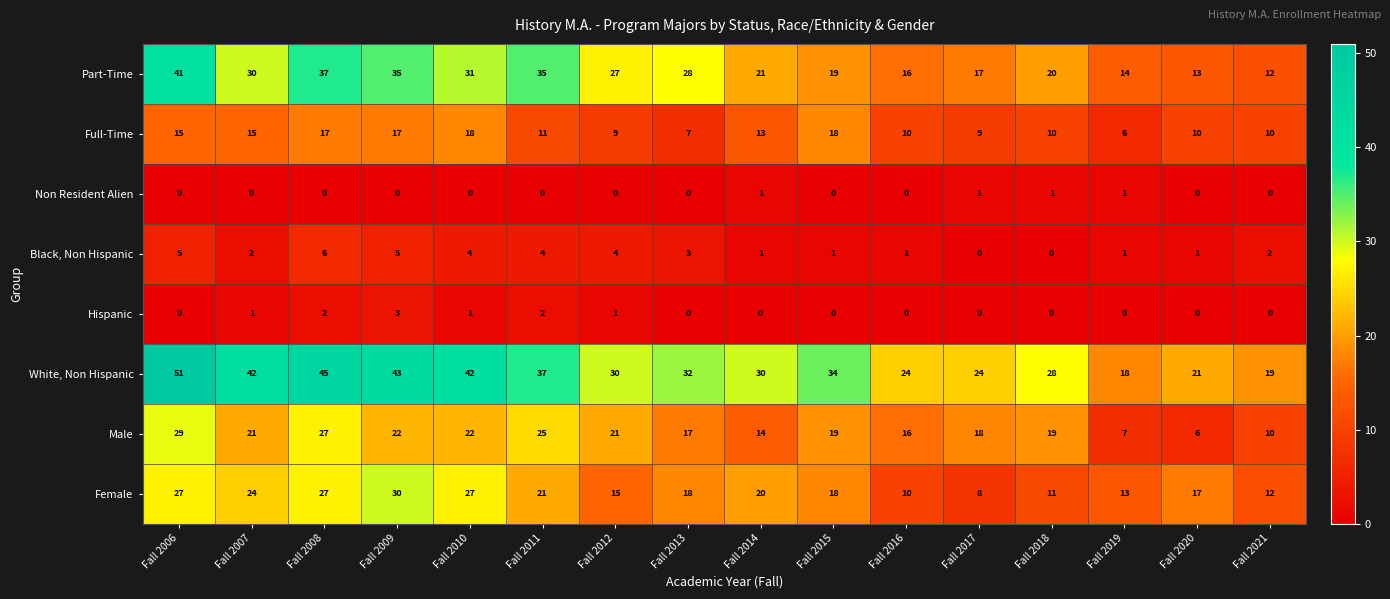

Which series changed the most between Fall 2010 and Fall 2014?

White, Non Hispanic